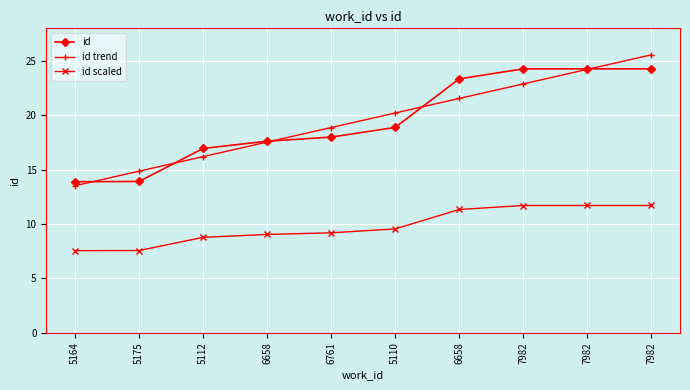

At which category is the sum across all series the highest?

7982